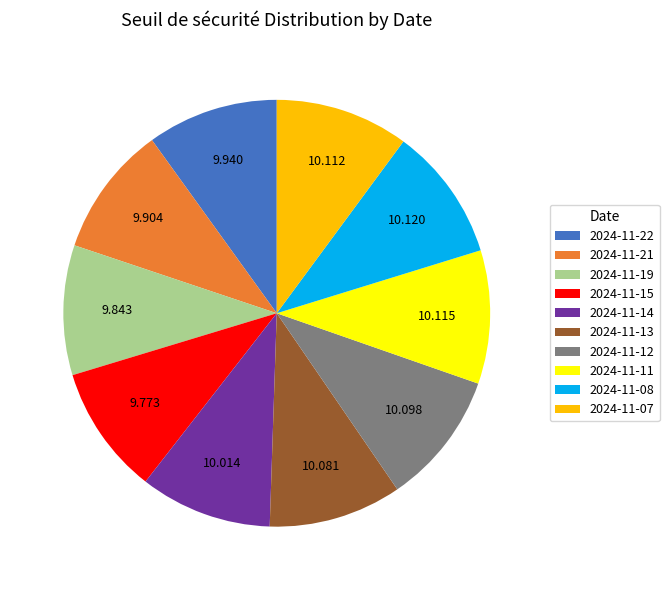

Do 2024-11-08 and 2024-11-13 together represent more than half of the pie?

No